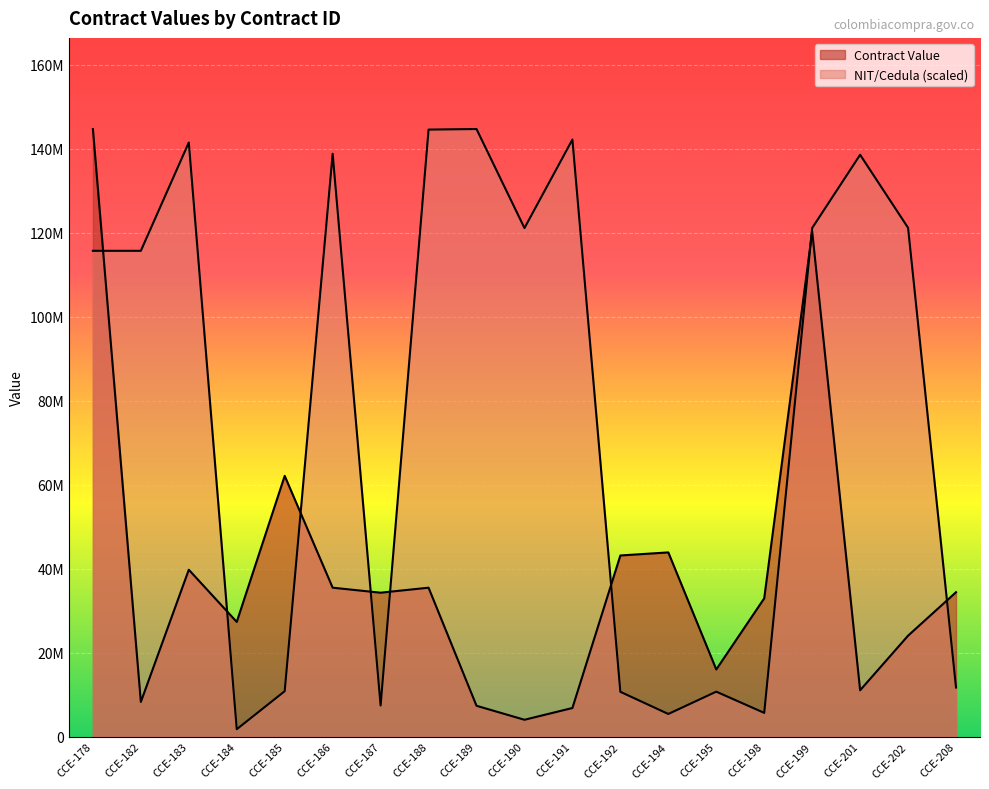

What is the value of the Contract Value point at the 4th from the left?

27322581.0